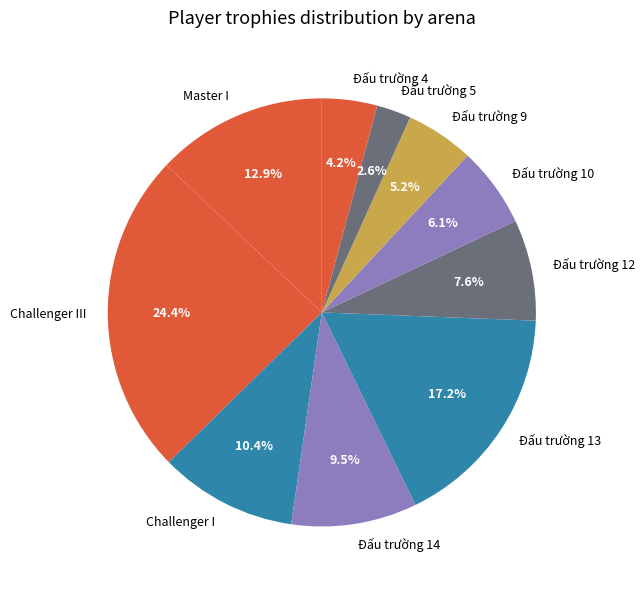

Which slice is the smallest?

Đấu trường 5